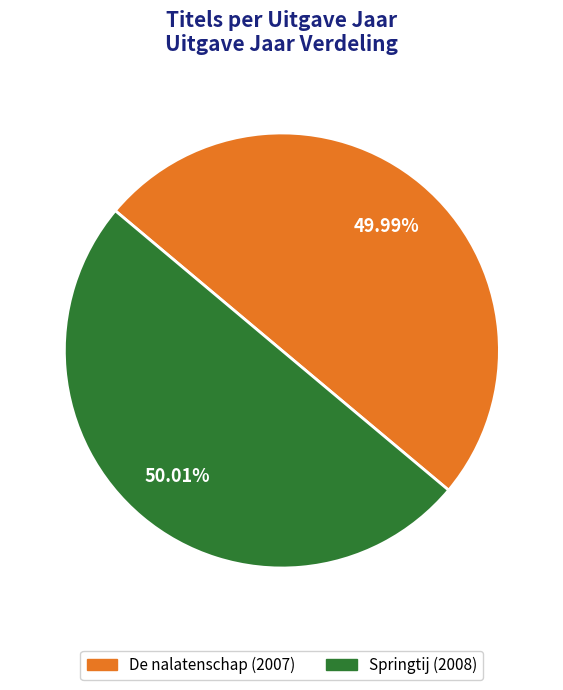

Approximately how many times larger is the value at Springtij compared to De nalatenschap?

1.0